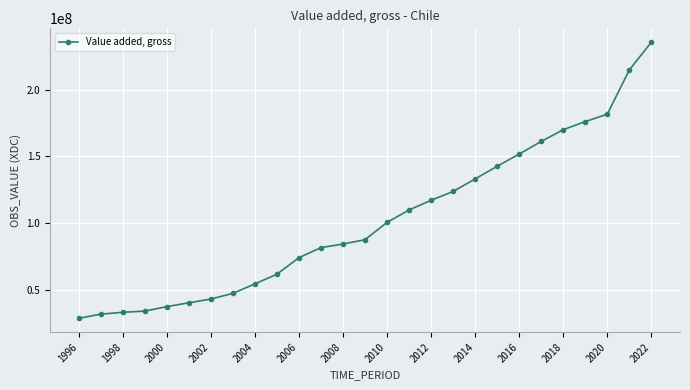

What is the minimum value shown in the chart?

28601729